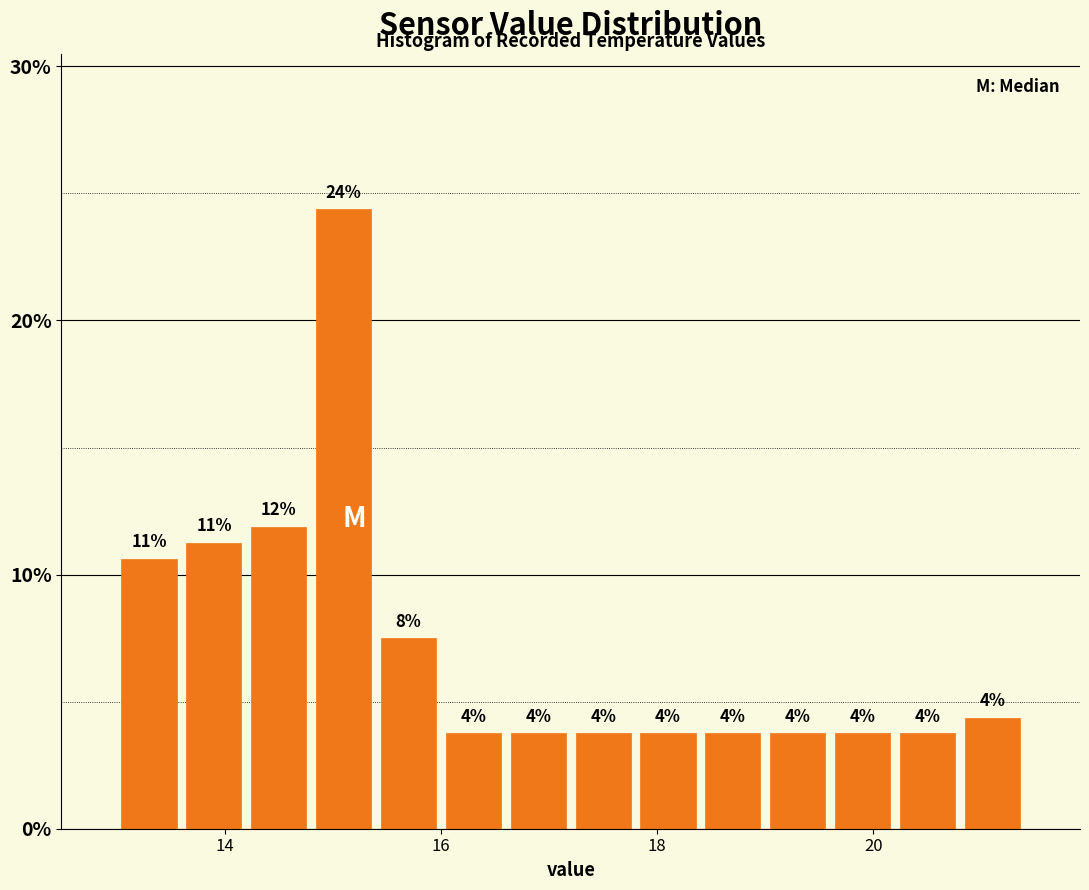

Read against the x-axis, roughly where is the centre of the tallest bar?

15.2